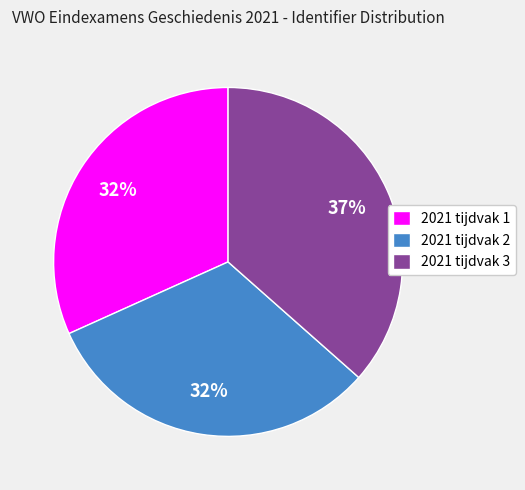

Is 2021 tijdvak 2 the majority of the pie?

No